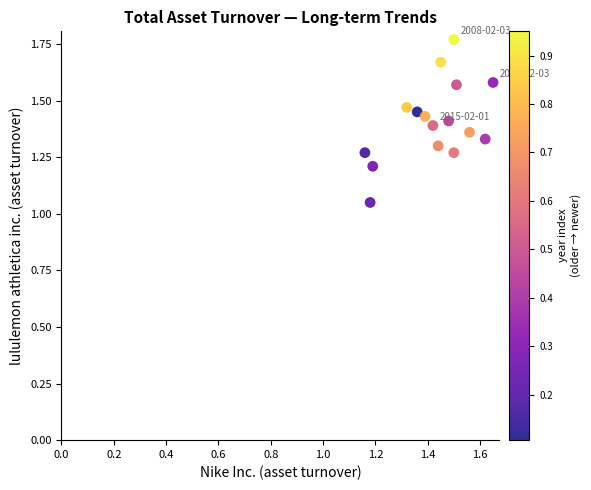

What is the range of Y values (max minus min)?

0.7